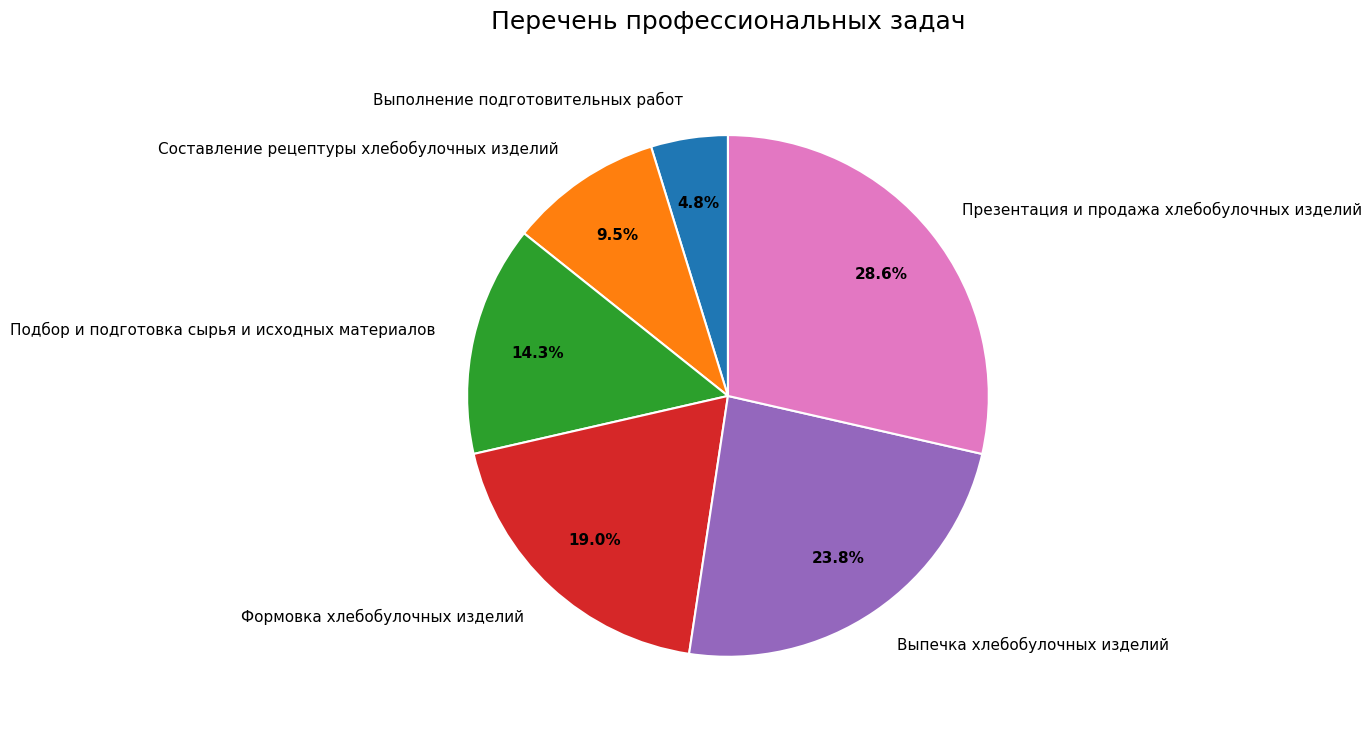

Between Выполнение подготовительных работ and Выпечка хлебобулочных изделий, which is larger?

Выпечка хлебобулочных изделий